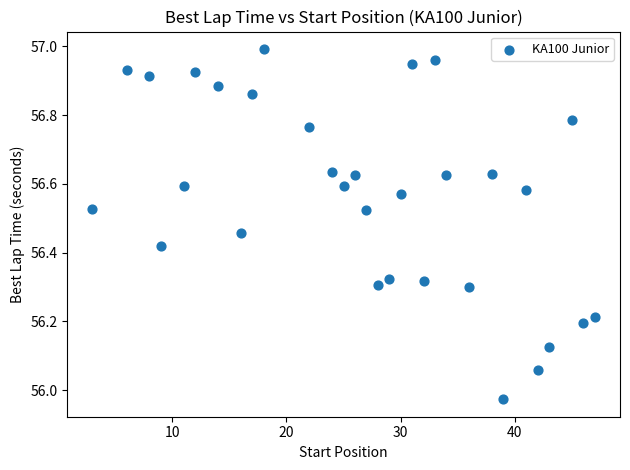

What is the range of Y values (max minus min)?

1.0